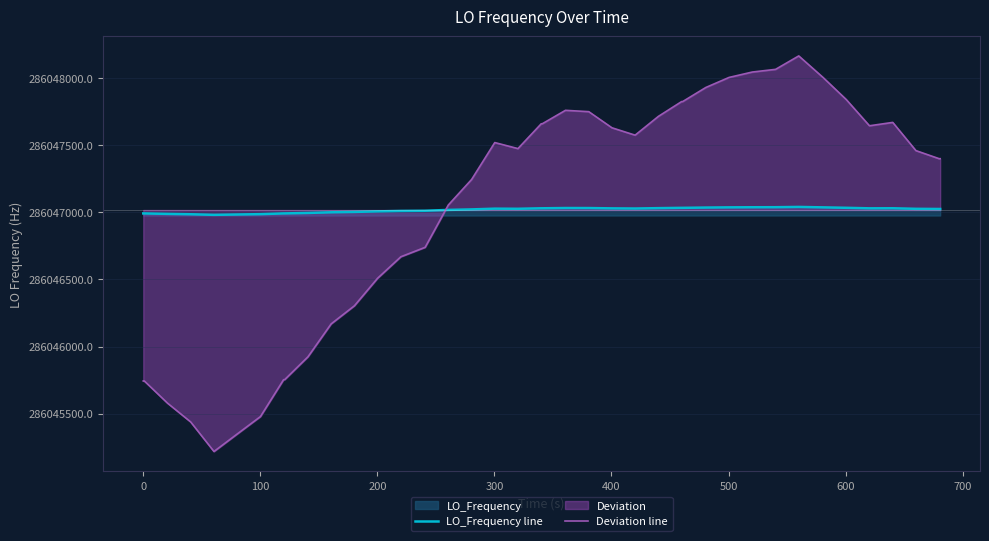

Which series has the largest range (max minus min)?

Deviation line